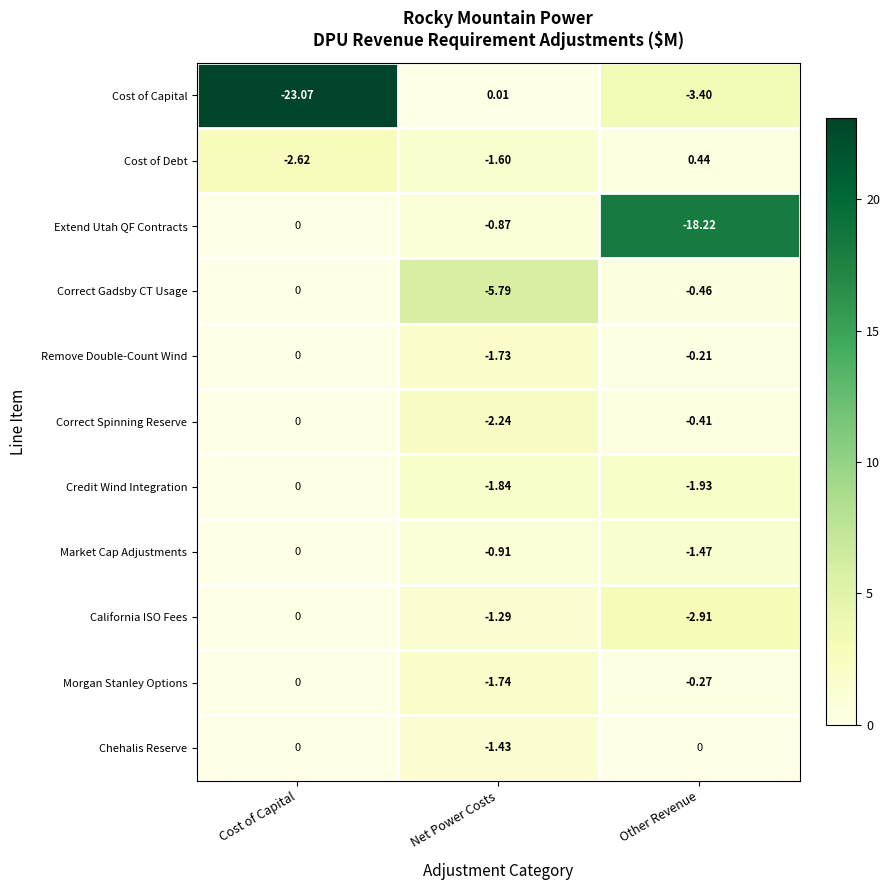

Which category has the highest value across all series?

Other Revenue